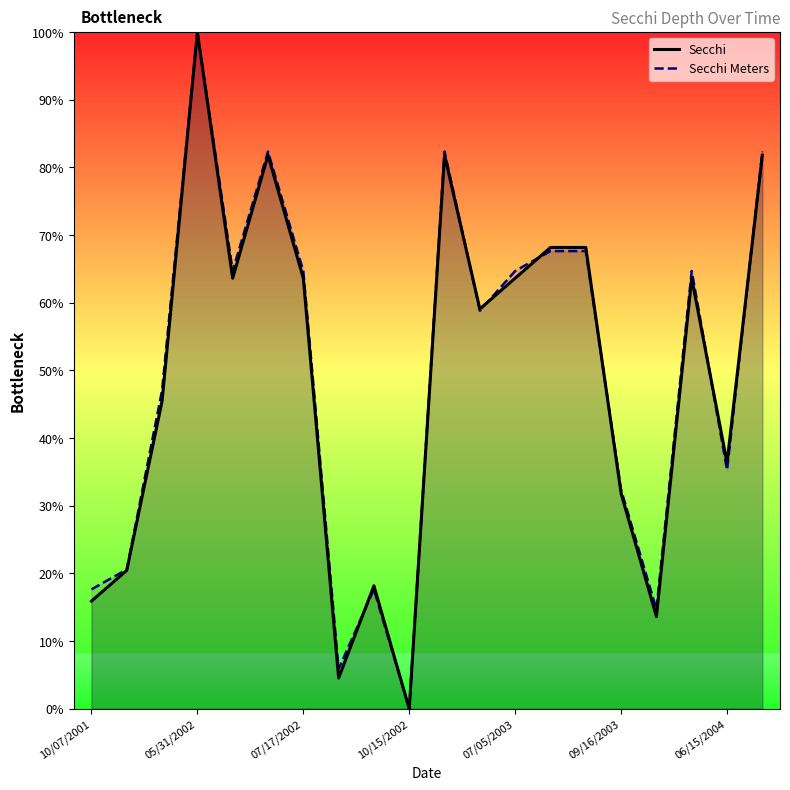

True or false: Secchi has a value of 8.9 at 09/16/2003.

False